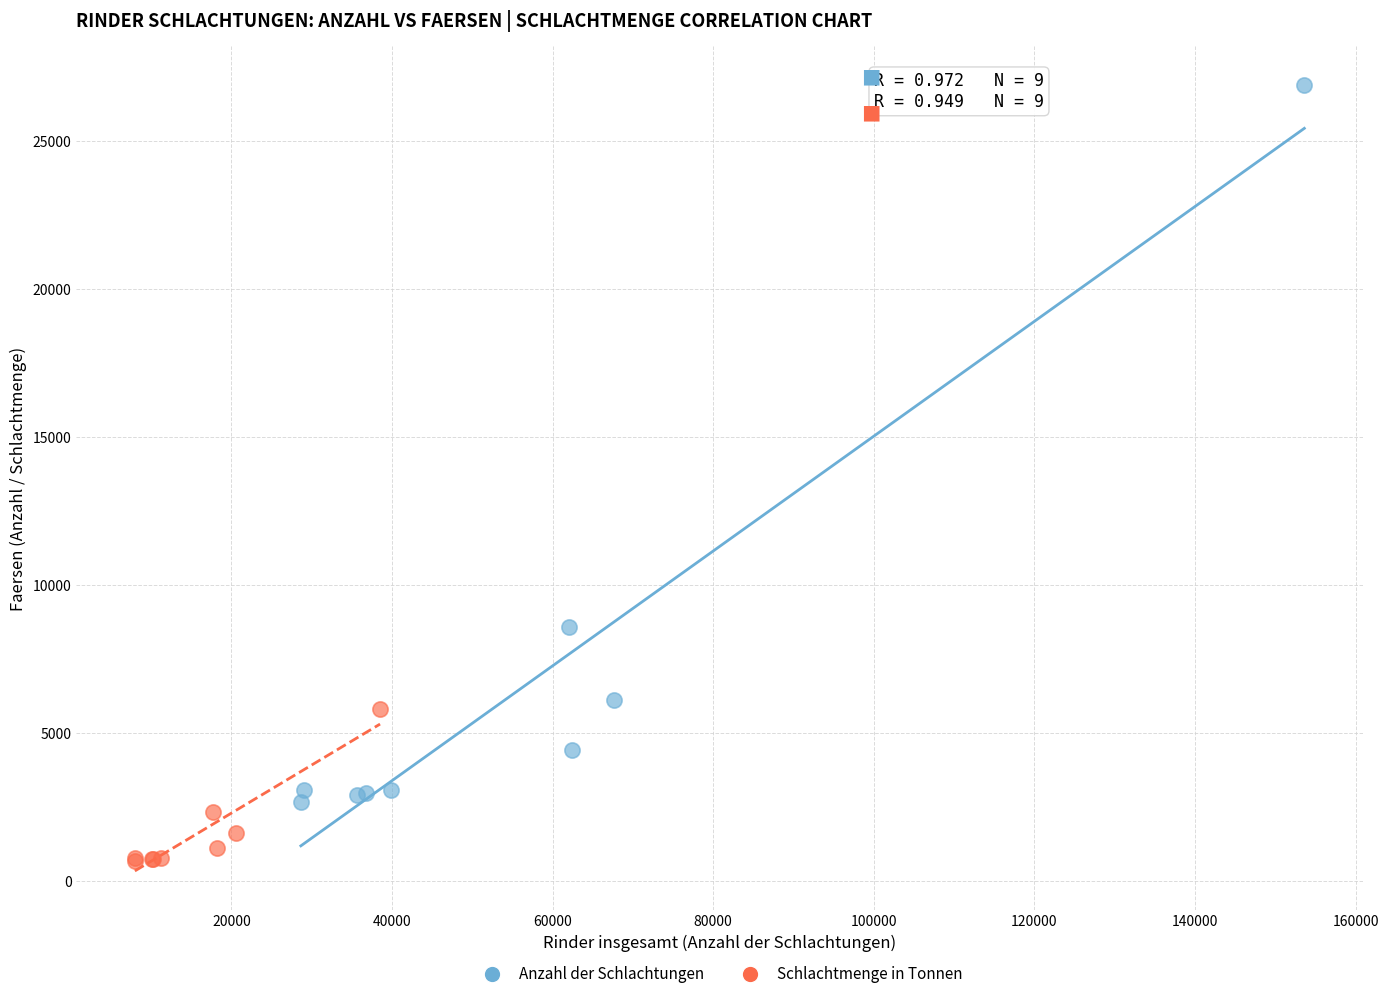

What are all the series names shown in the legend?

Anzahl der Schlachtungen, Schlachtmenge in Tonnen